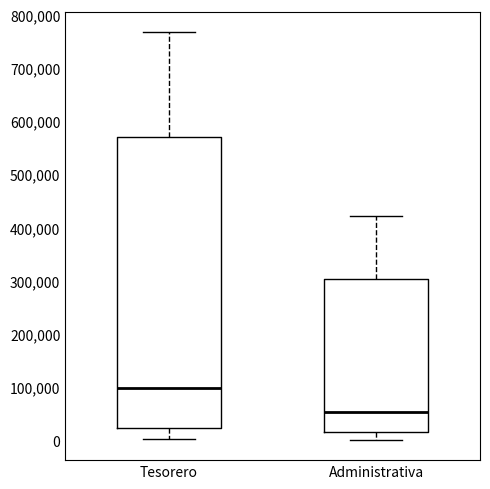

Where does the upper whisker of the box for Tesorero end on the y-axis? The values are not printed on the chart, so give them approximately, as read against the axis.

770000